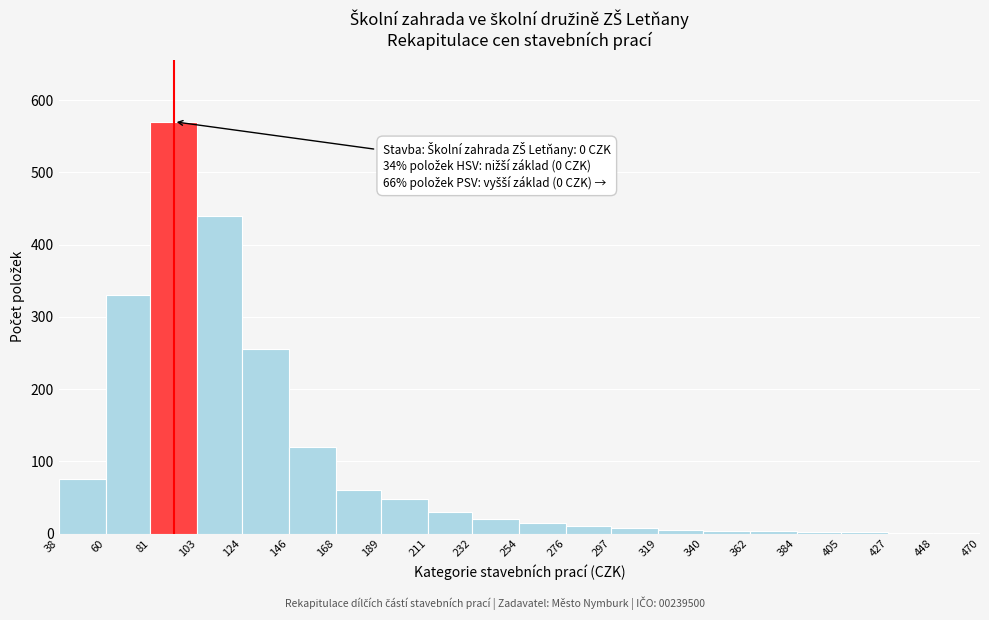

Over which range of the x-axis is the bar tallest?

81 to 103